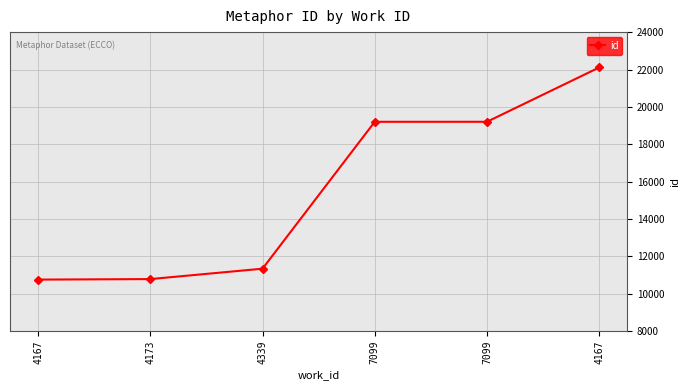

Is this an area chart (filled region under the line)?

No